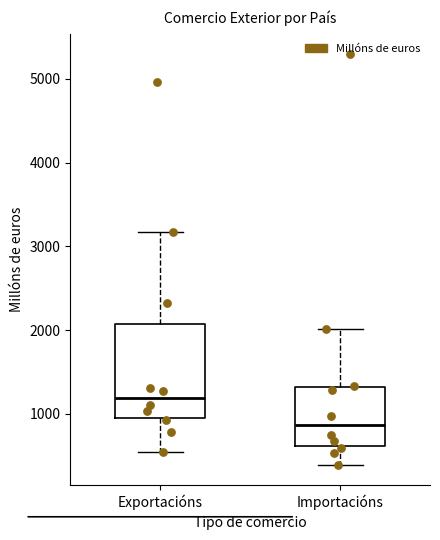

Which box has the lowest median line?

Importacións